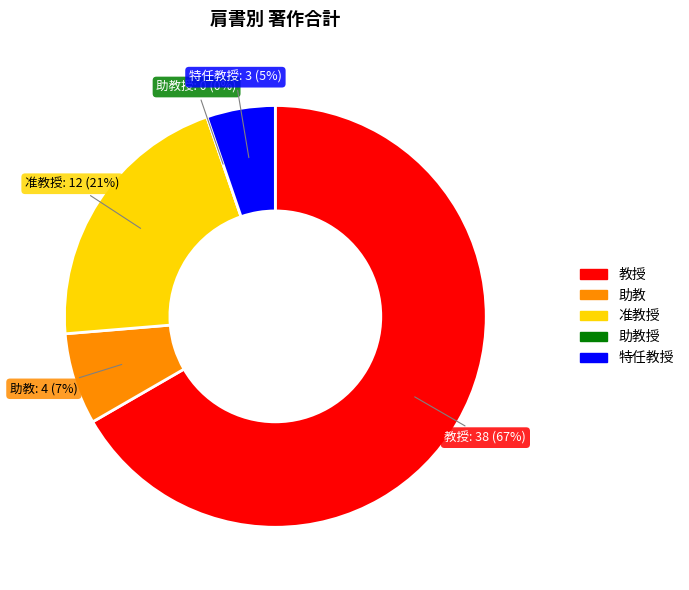

What is the change in value from 准教授 to 助教授?

-12